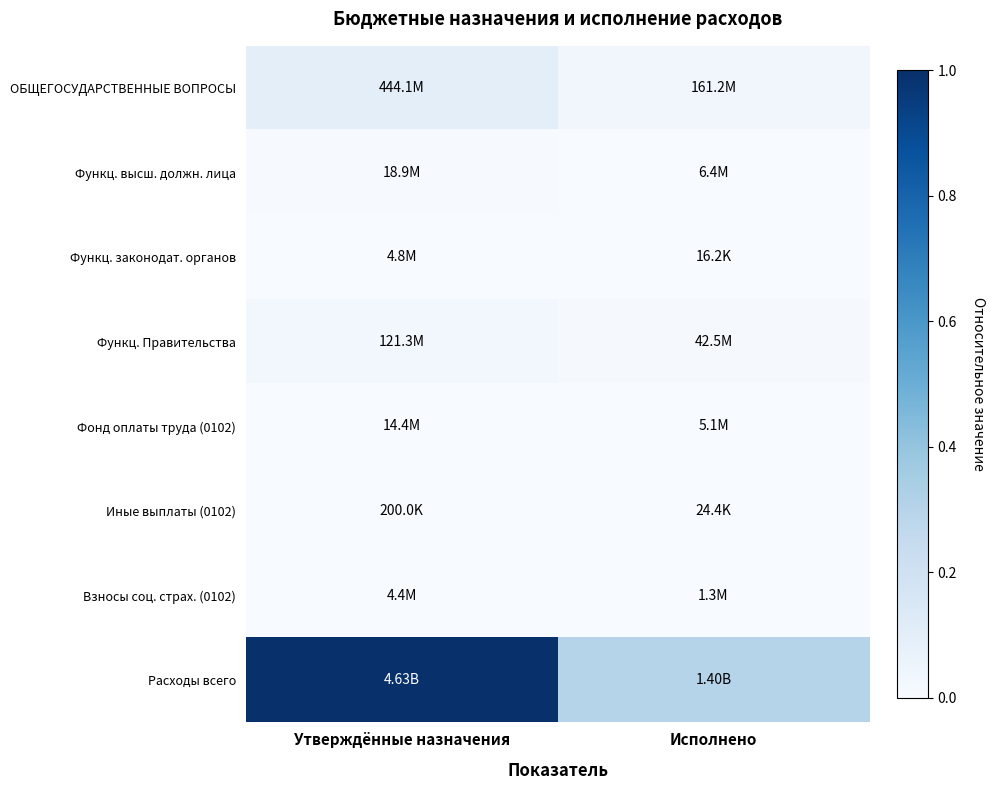

Rank the series by their maximum value, from lowest to highest.

Иные выплаты (0102), Взносы соц. страх. (0102), Функц. законодат. органов, Фонд оплаты труда (0102), Функц. высш. должн. лица, Функц. Правительства, ОБЩЕГОСУДАРСТВЕННЫЕ ВОПРОСЫ, Расходы всего